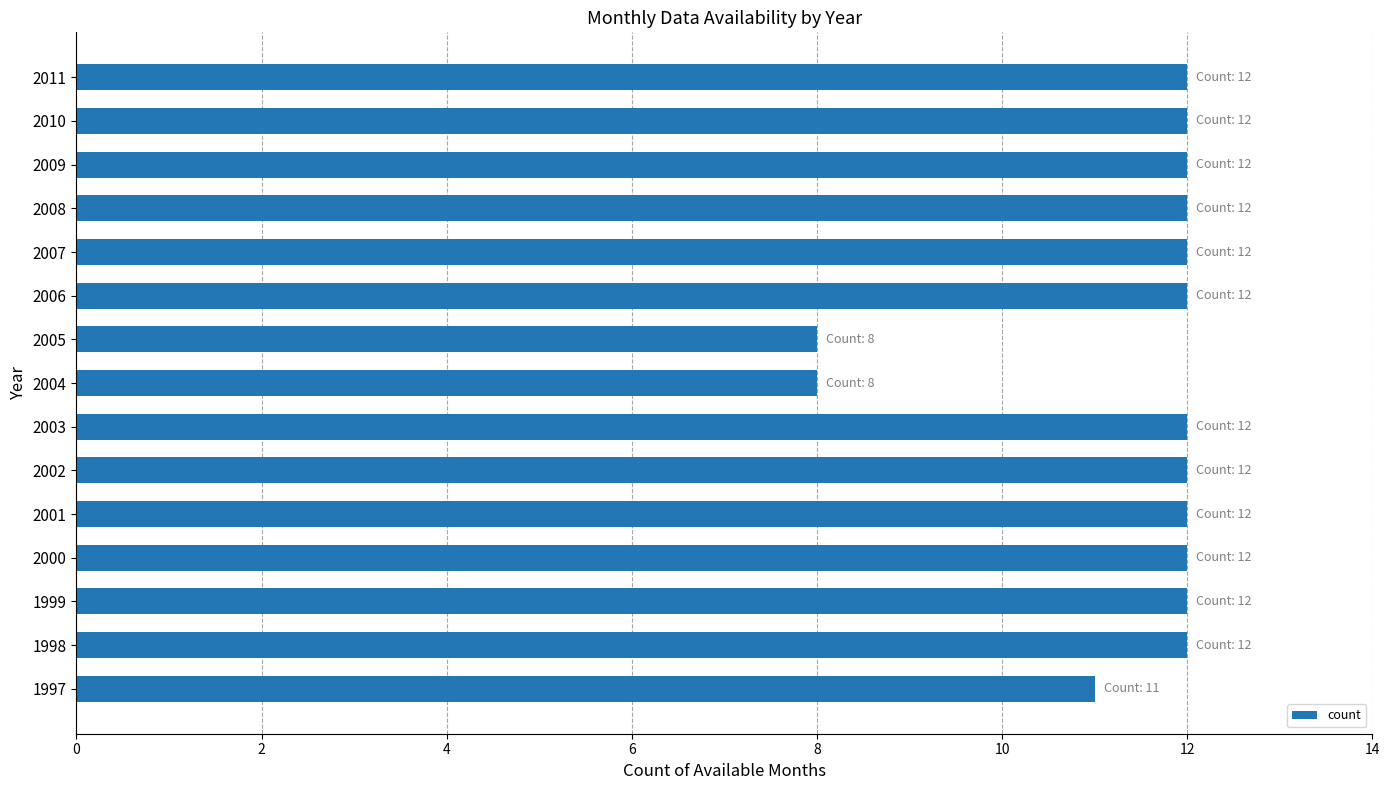

What is the average value?

11